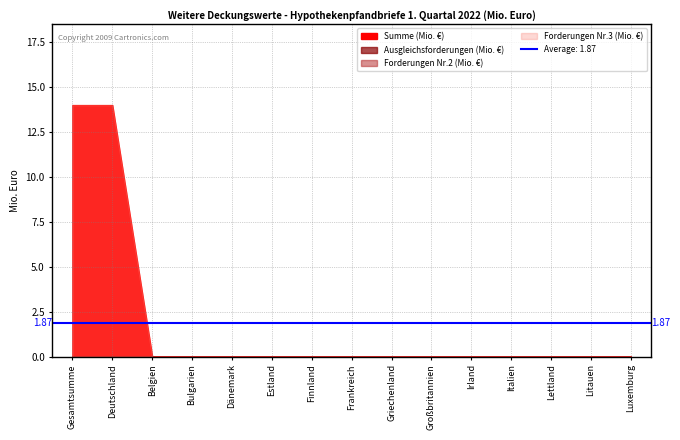

True or false: Forderungen Nr.3 (Mio. €) and Ausgleichsforderungen (Mio. €) intersect in this chart.

False